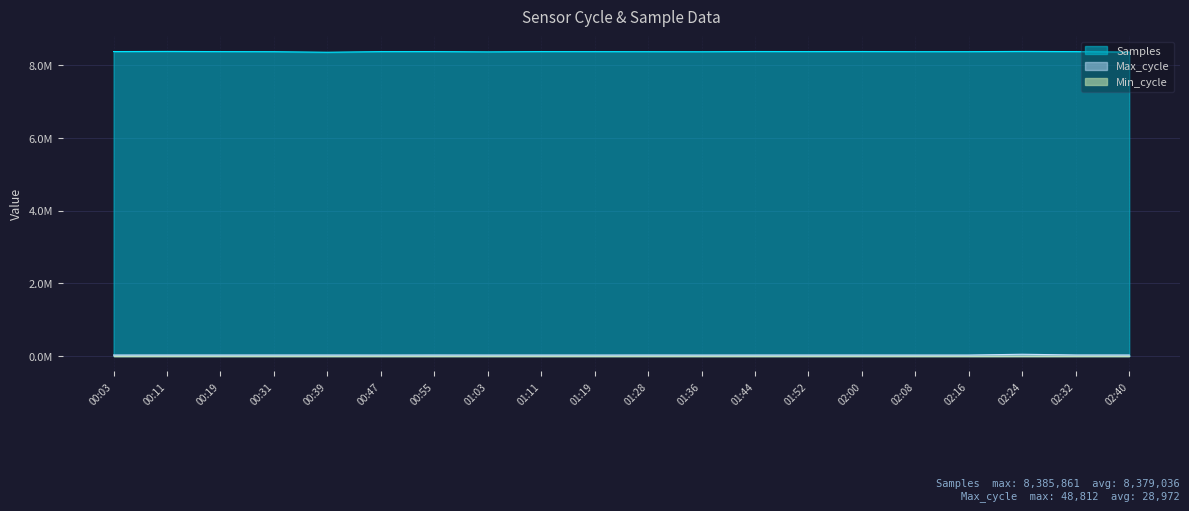

True or false: Max_cycle and Samples cross at least once.

False